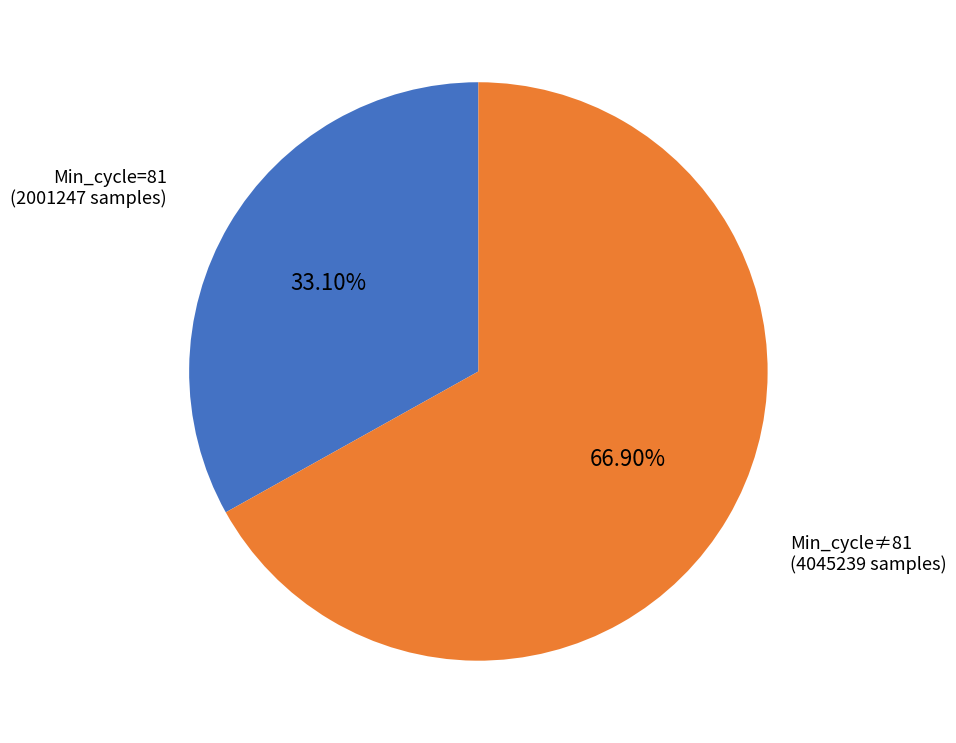

Is the sum of Min_cycle=81 and Min_cycle≠81 greater than half?

Yes